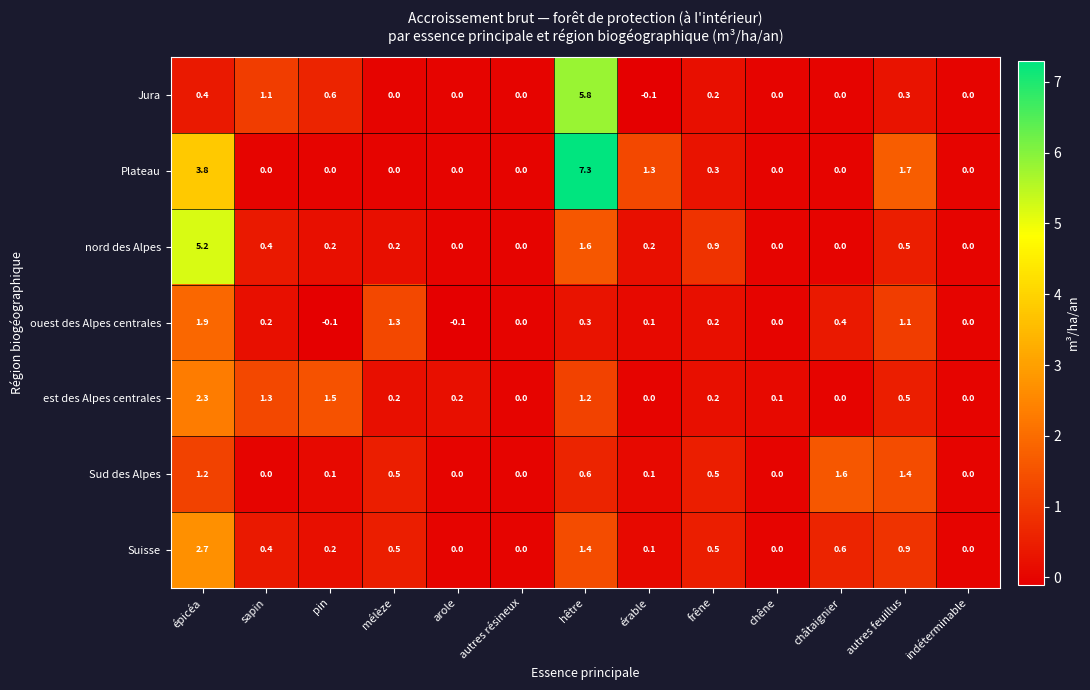

At which label does Jura reach its minimum?

érable